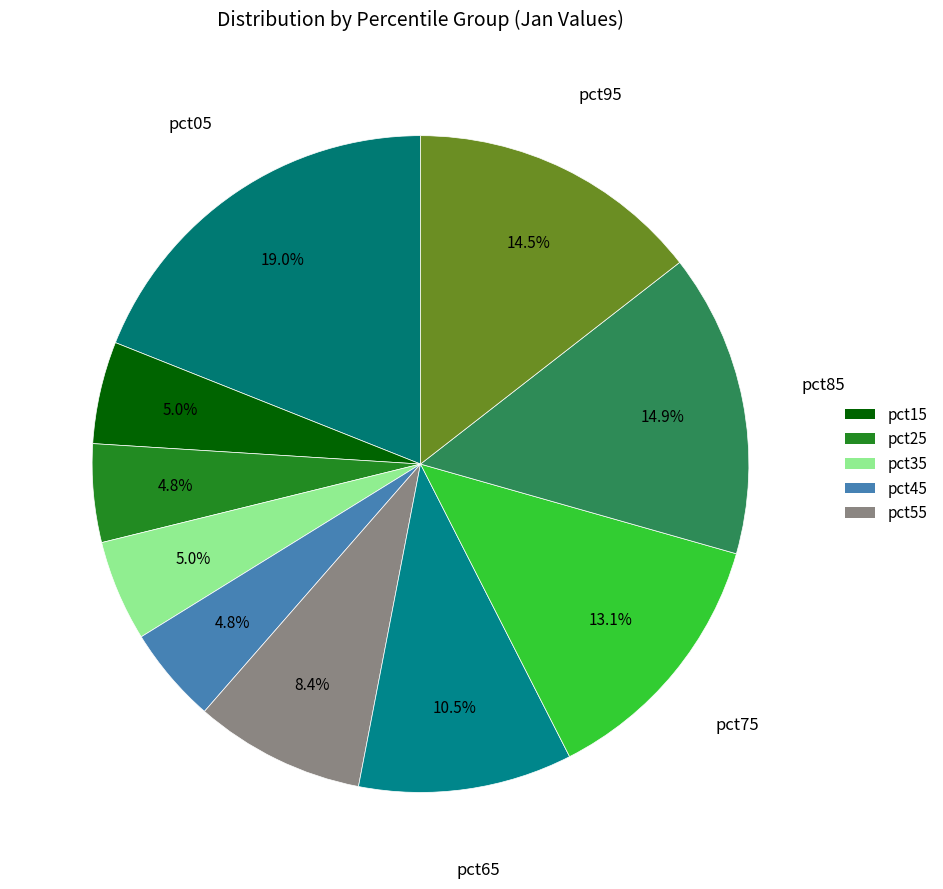

Count the number of slices in the pie.

10